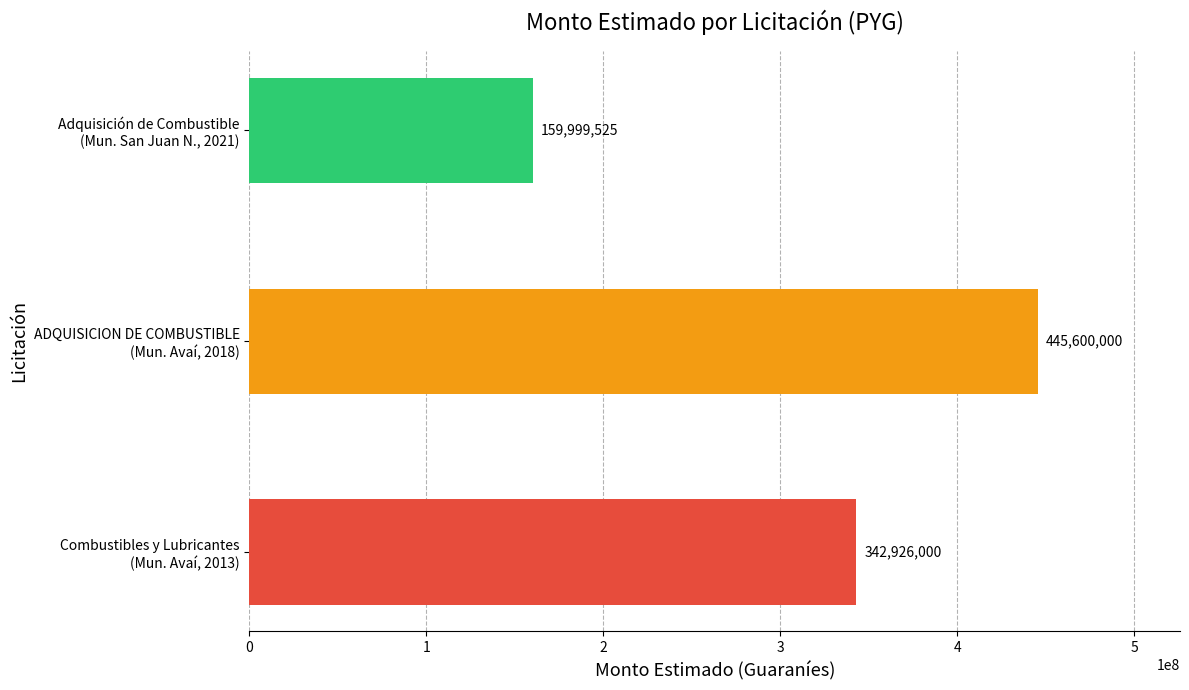

What is the sum of all values?

948525525